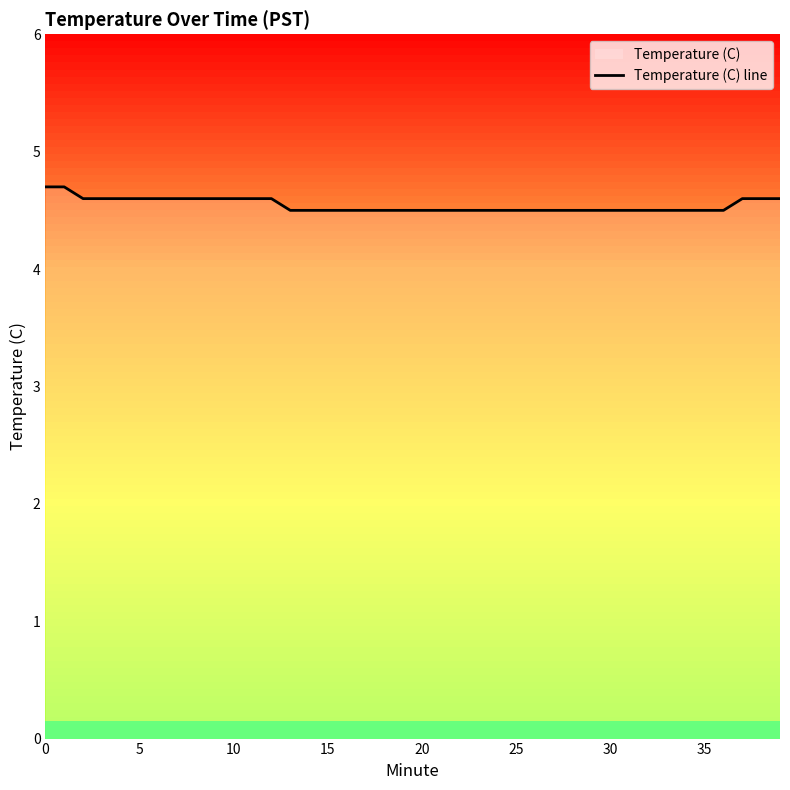

The value at 25 is 8.1. True or false?

False